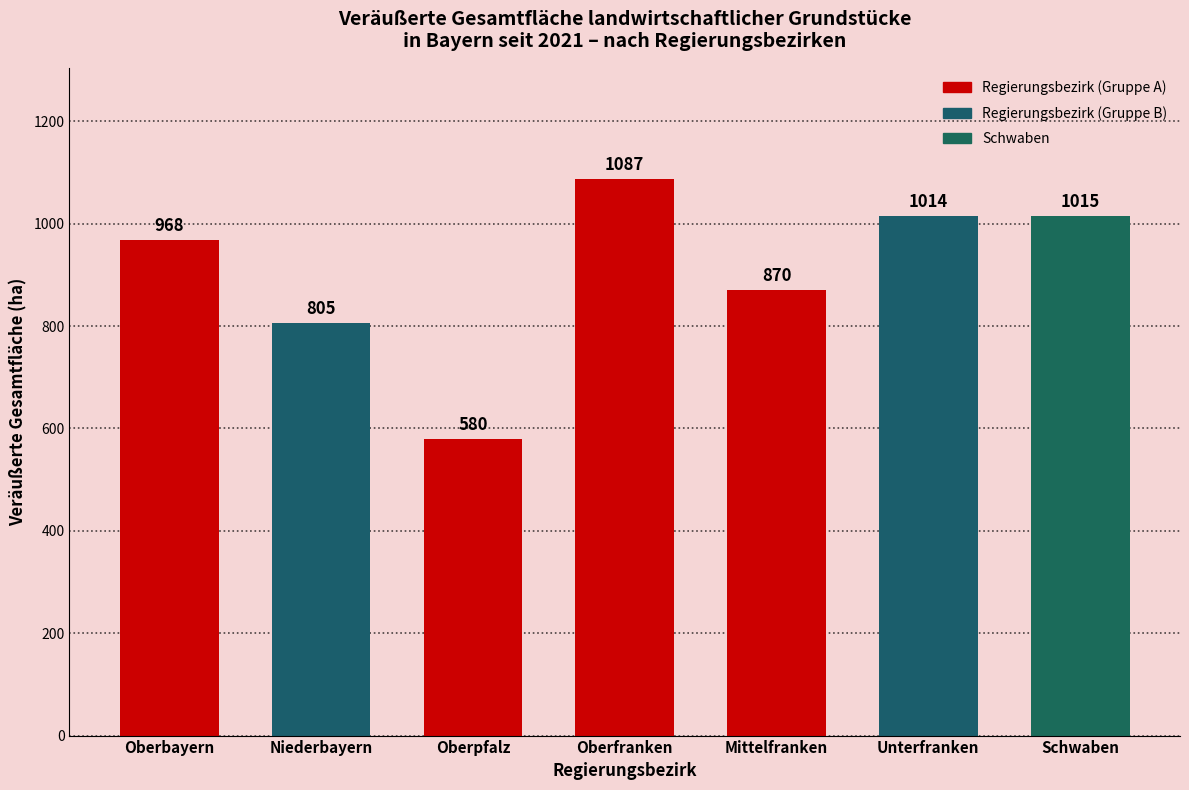

Reading left to right, extract all data points from this chart.

Oberbayern=968	Niederbayern=805	Oberpfalz=580	Oberfranken=1087	Mittelfranken=870	Unterfranken=1014	Schwaben=1015